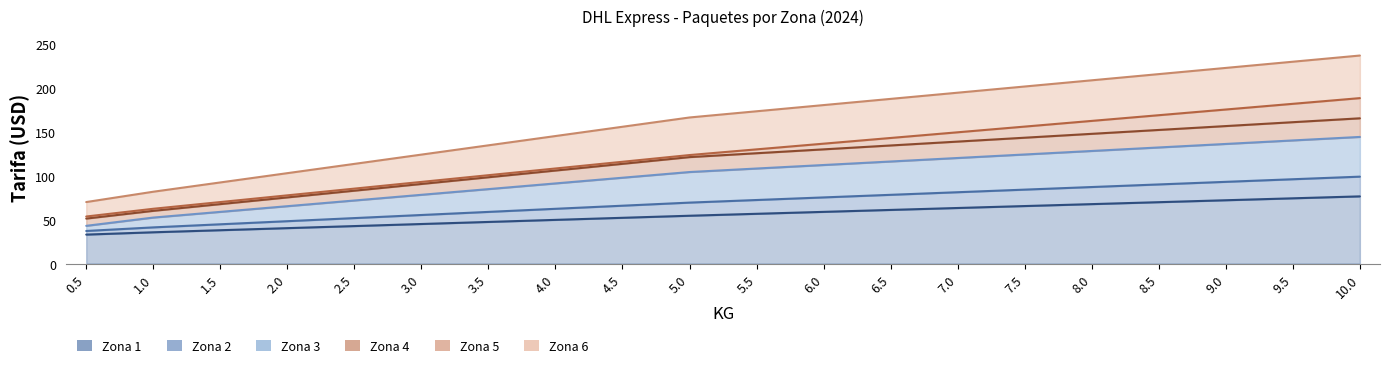

What is the difference between the maximum and minimum values in the Zona 5 series?

134.6